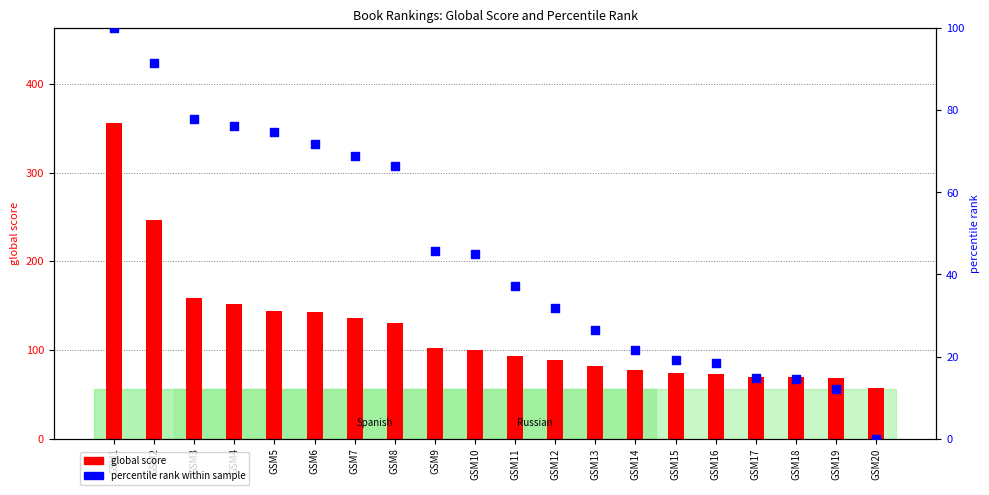

Is the value of global score at GSM1 greater than the value of percentile rank within sample at GSM5?

Yes